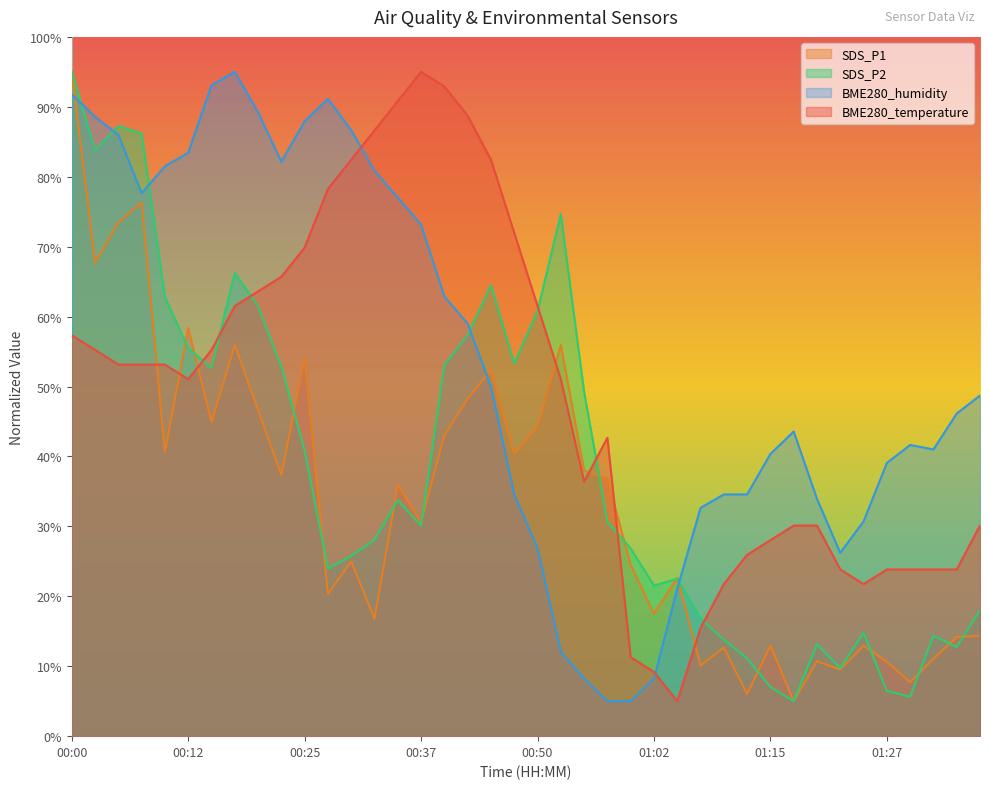

What is the total value across all series at 01:15?

88.4